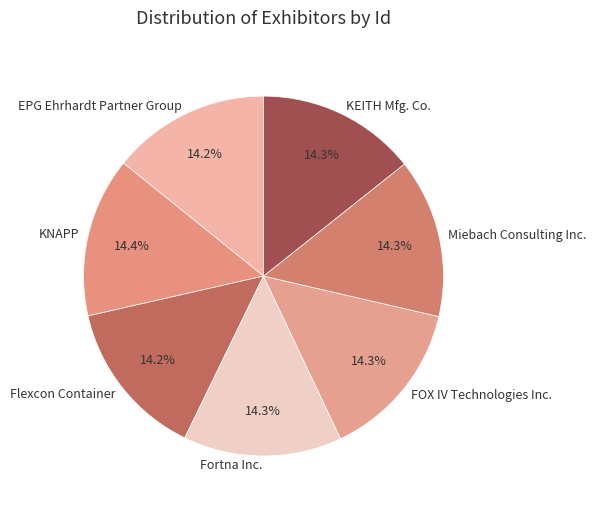

To the nearest percent, what percentage of the pie is Miebach Consulting Inc.?

14%